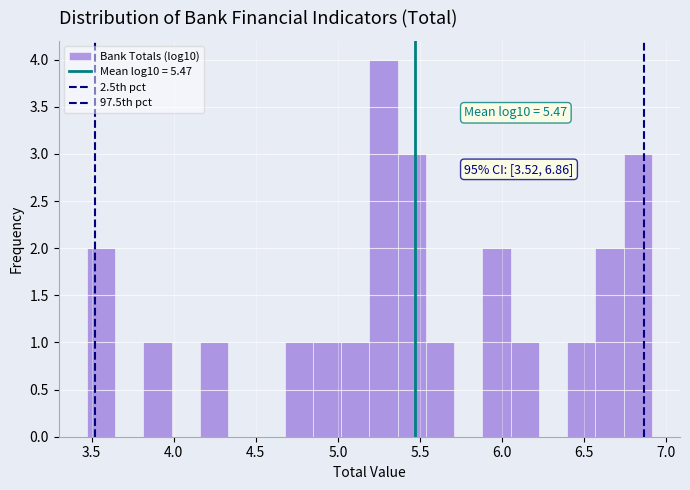

Read against the x-axis, roughly where is the centre of the tallest bar?

5.30